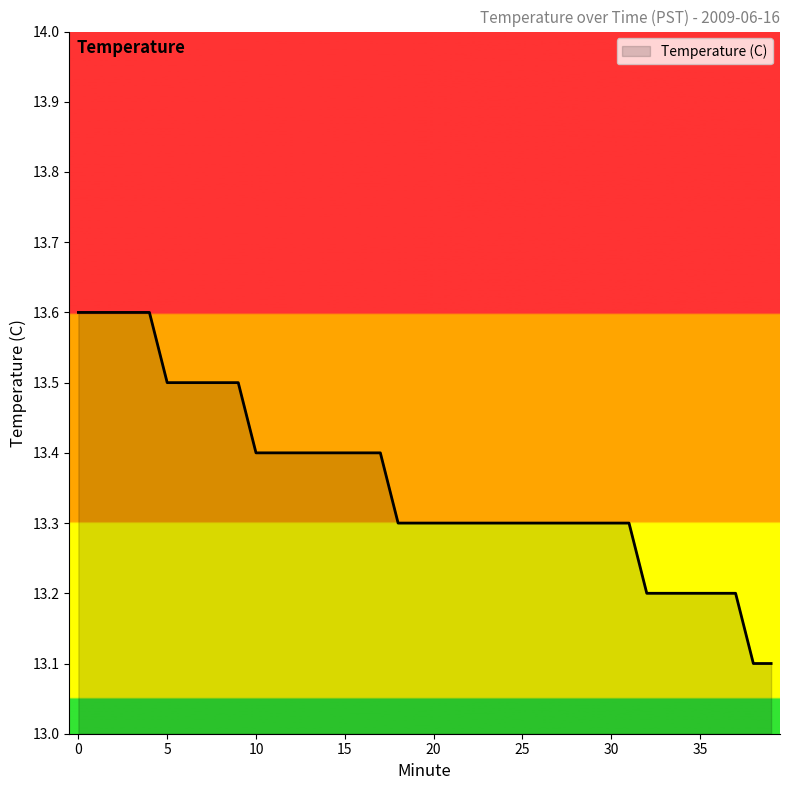

What is the smallest value displayed?

13.1